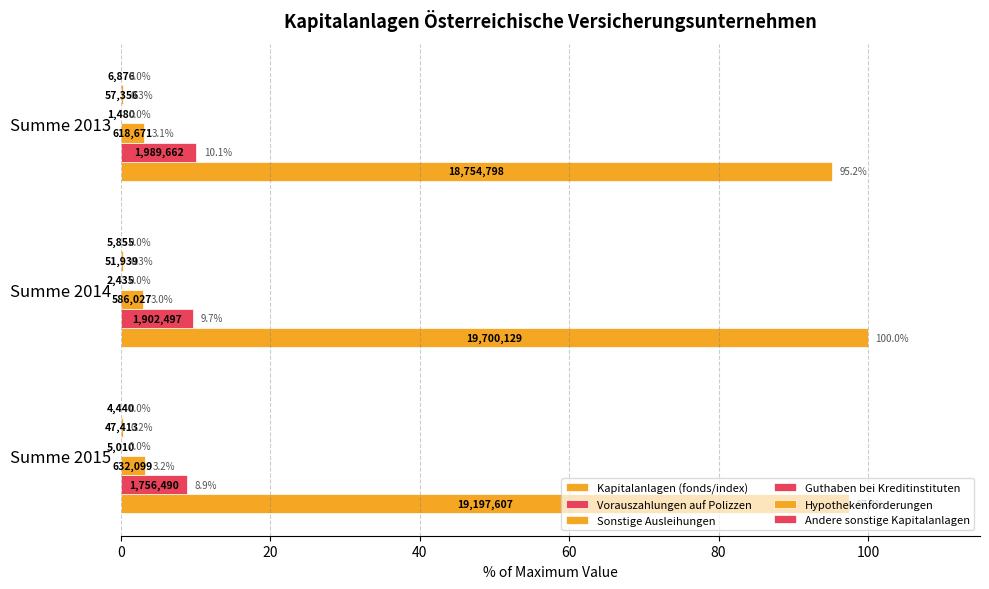

What is the highest value of the Vorauszahlungen auf Polizzen series?

10.1